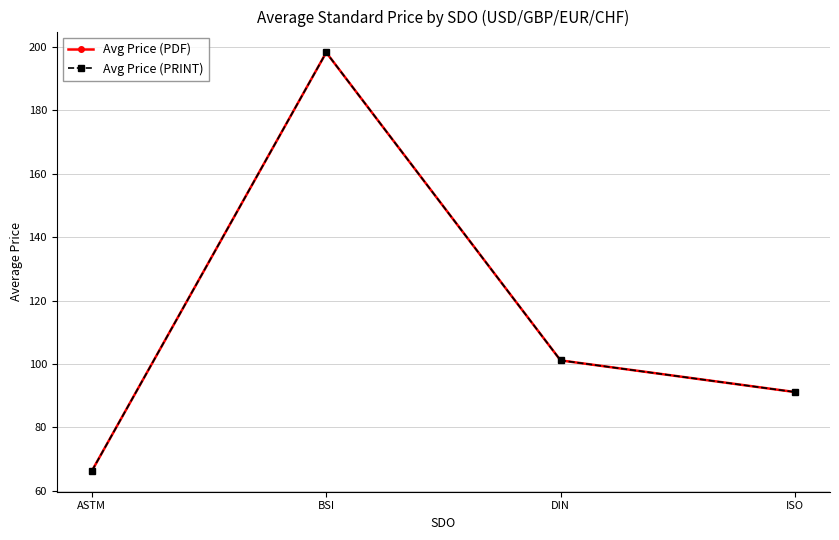

Which series has the widest spread of values?

Avg Price (PDF)